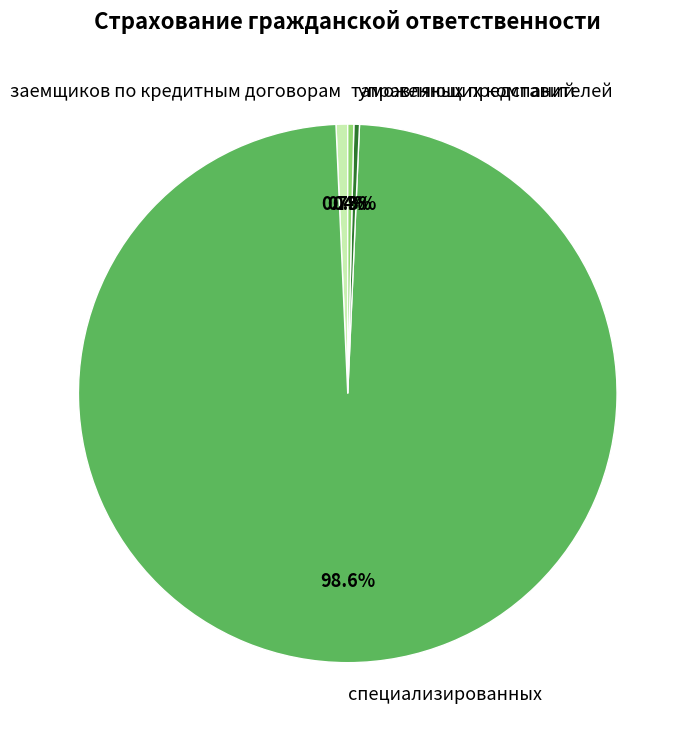

To the nearest percent, what is the combined percentage of таможенных представителей and управляющих компаний?

1%